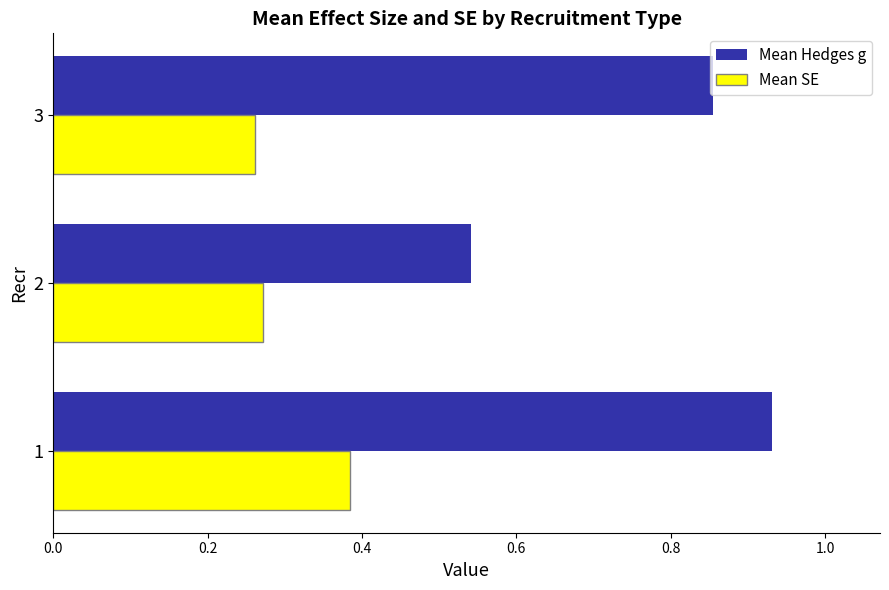

Rank the categories by Mean SE value from lowest to highest.

3, 2, 1